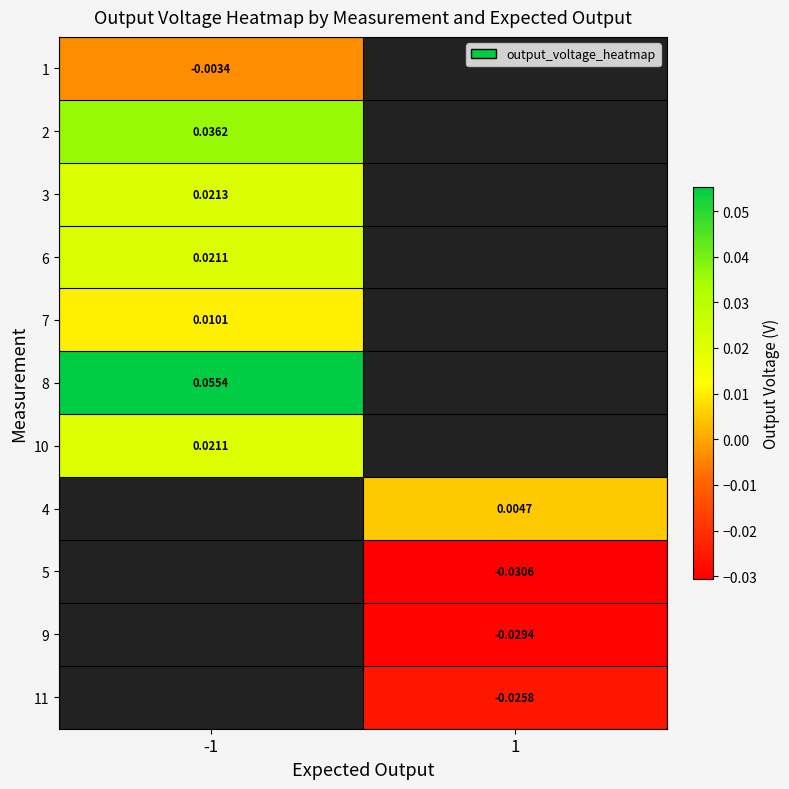

How many distinct data groups are displayed?

11